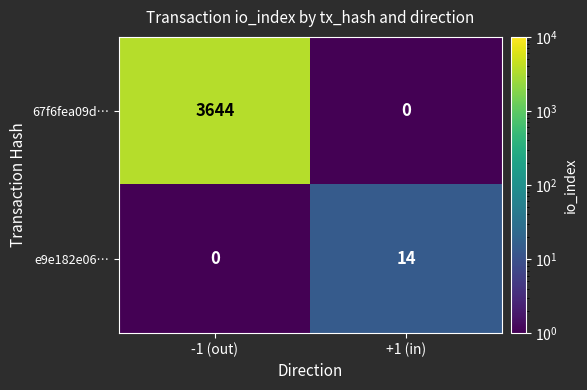

Reading left to right, transcribe all the data shown in this chart.

67f6fea09d…: -1 (out)=3644	+1 (in)=0
e9e182e06…: -1 (out)=0	+1 (in)=14